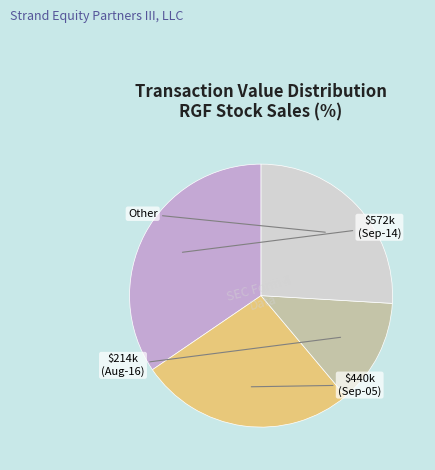

Which slice is the largest?

2023-09-14